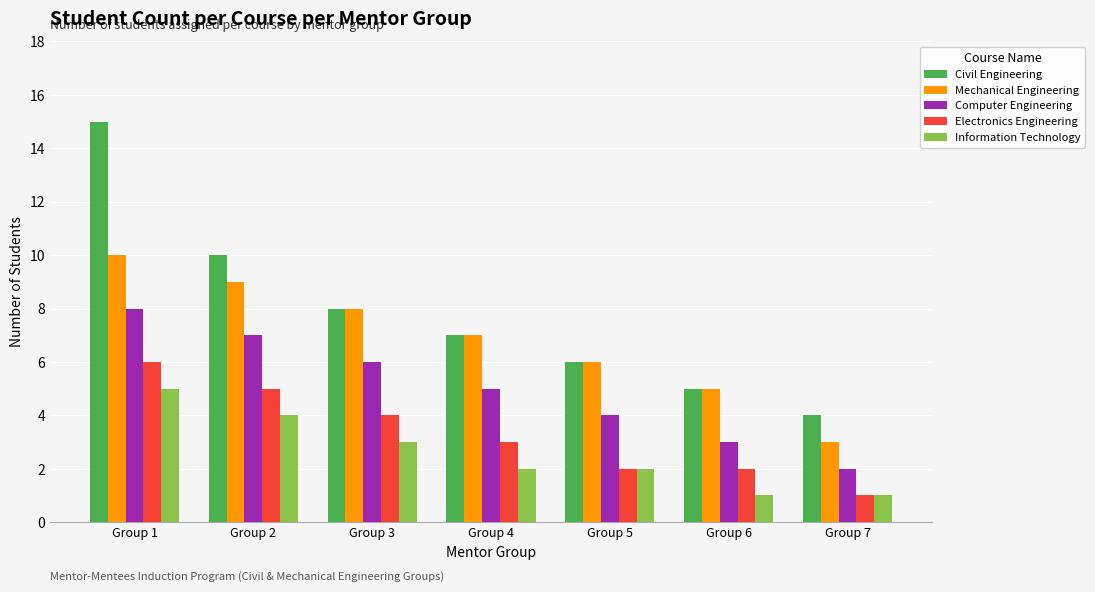

What value does the Mechanical Engineering series have at Group 2?

9